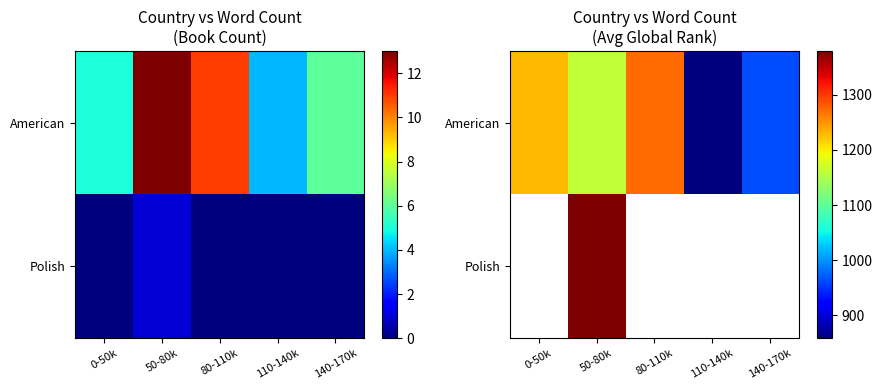

What is the difference between the American values at 110-140k and 80-110k?

414.1